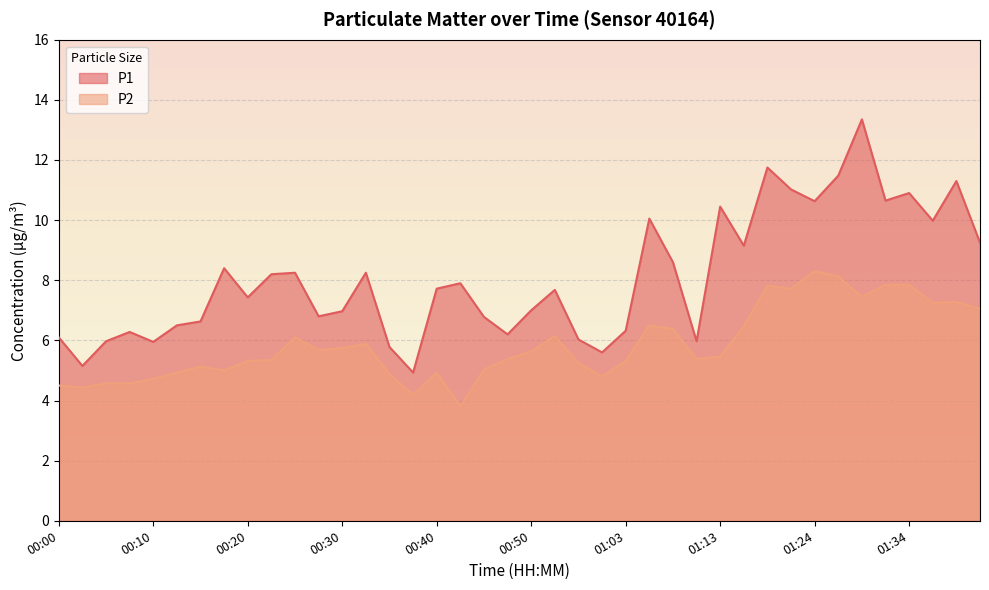

True or false: P1 and P2 cross at least once.

False